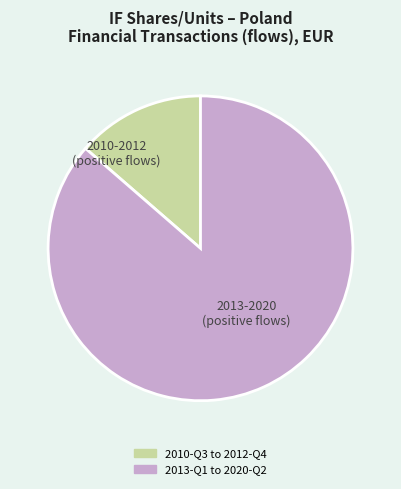

Does any single category account for the majority?

Yes